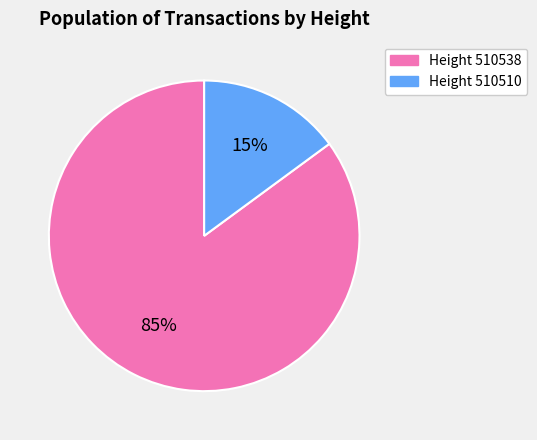

To the nearest percent, what is the difference between the largest and smallest slice percentages?

70%